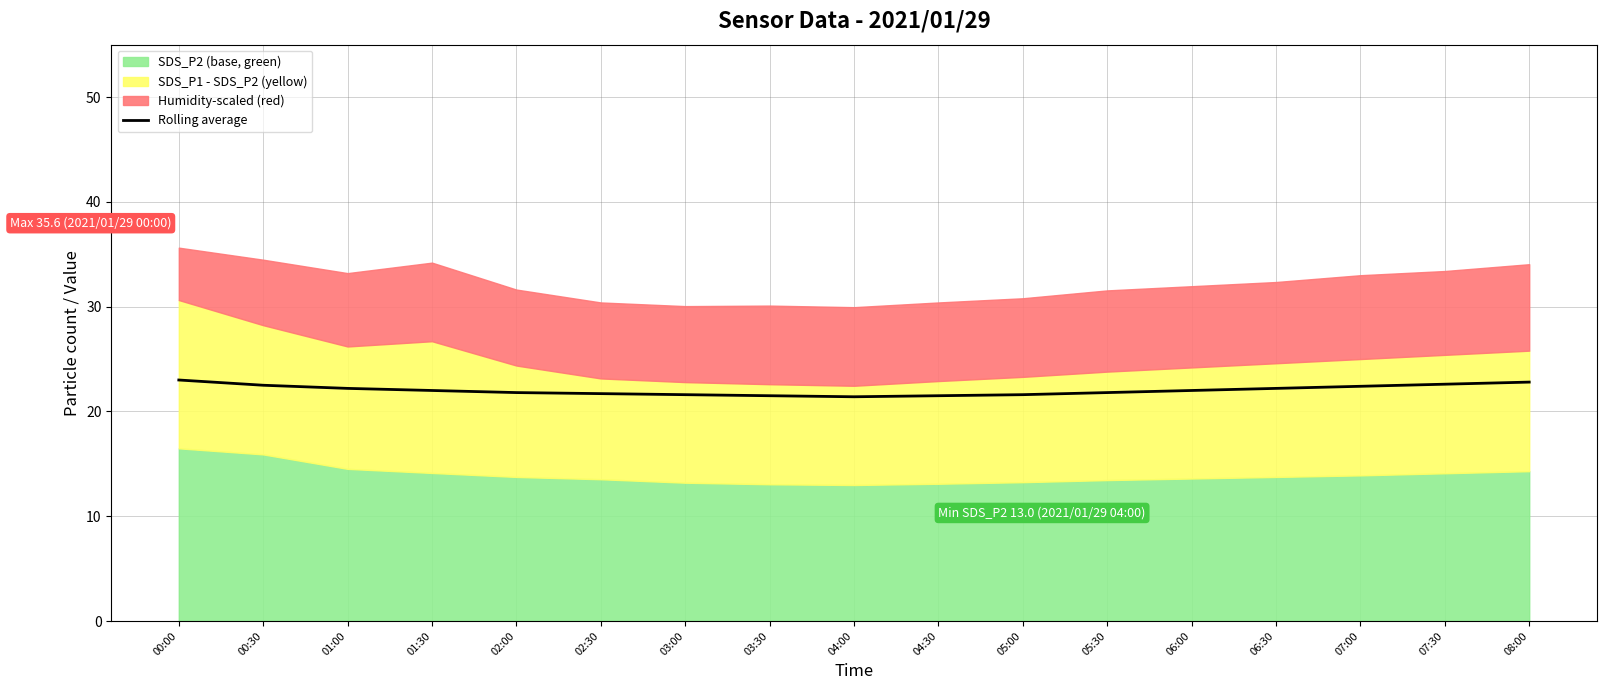

What value does the data have at 04:30?

21.5